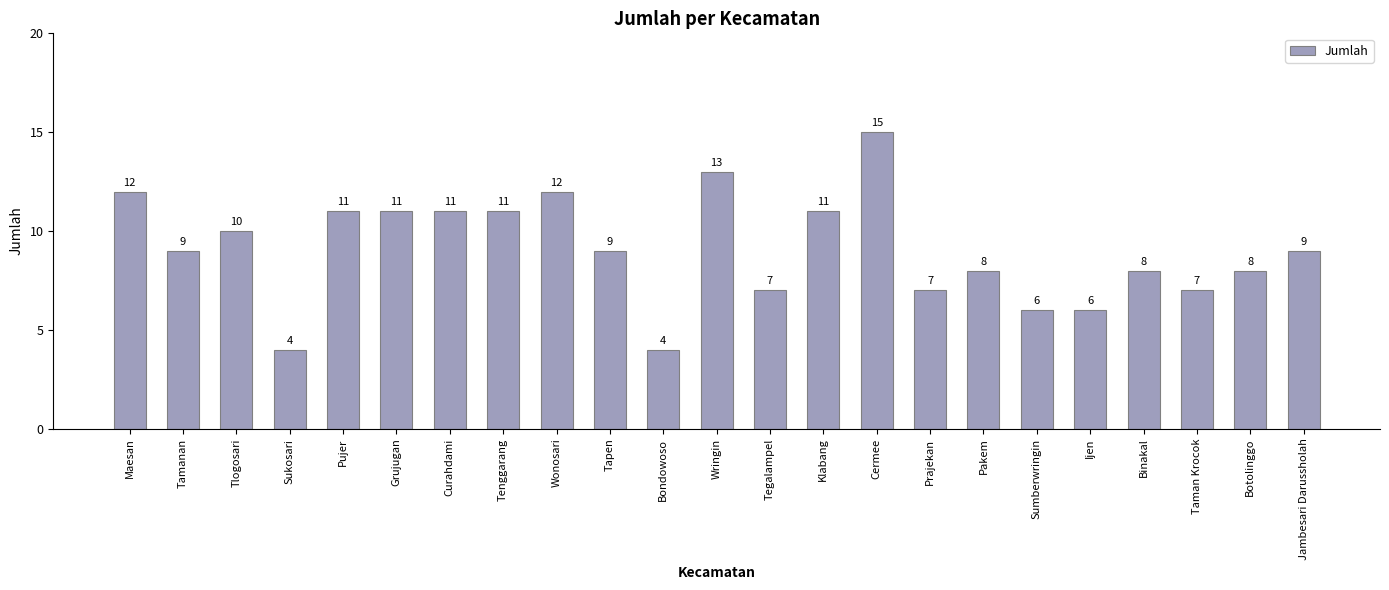

Are the bars horizontal?

No